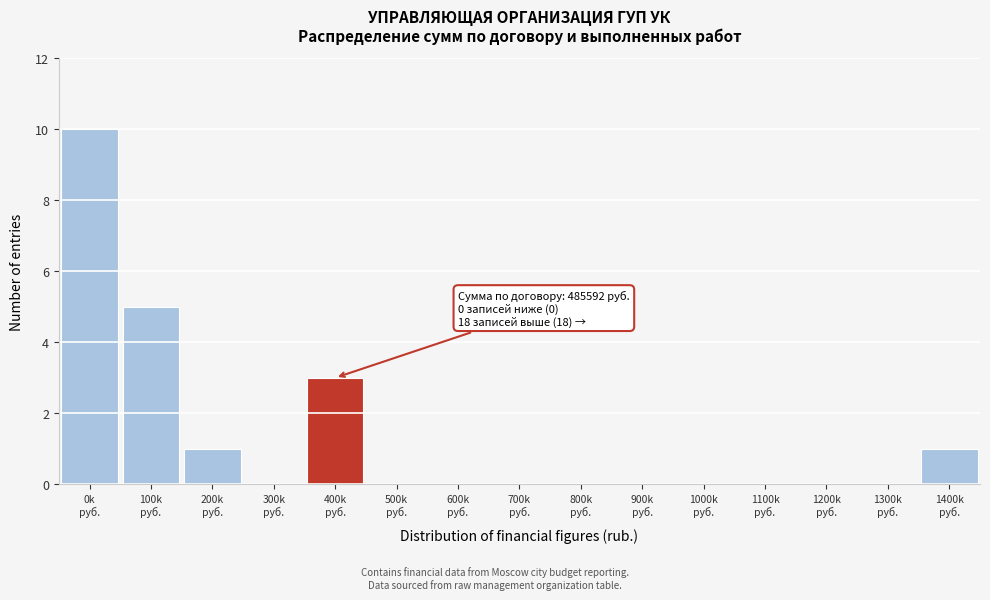

Count the number of categories in the chart.

15